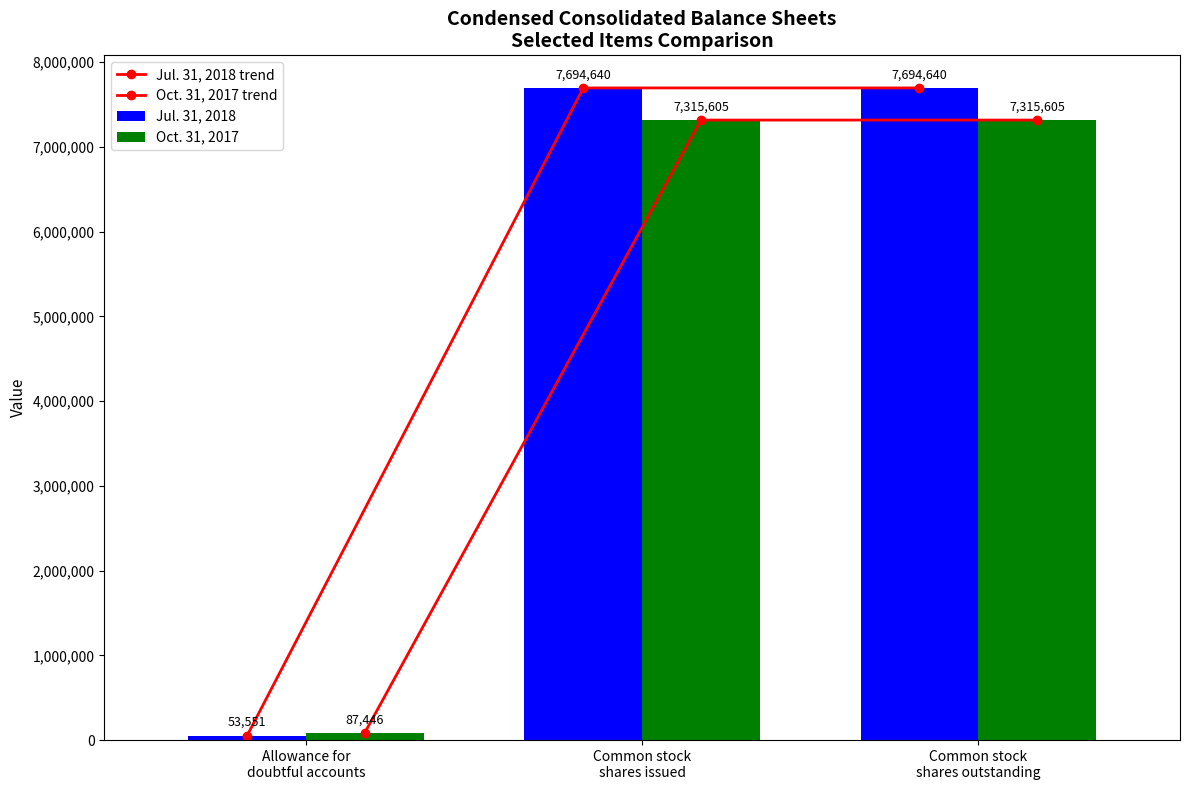

List the series in order of their peak value, highest first.

Jul. 31, 2018 trend, Jul. 31, 2018, Oct. 31, 2017 trend, Oct. 31, 2017